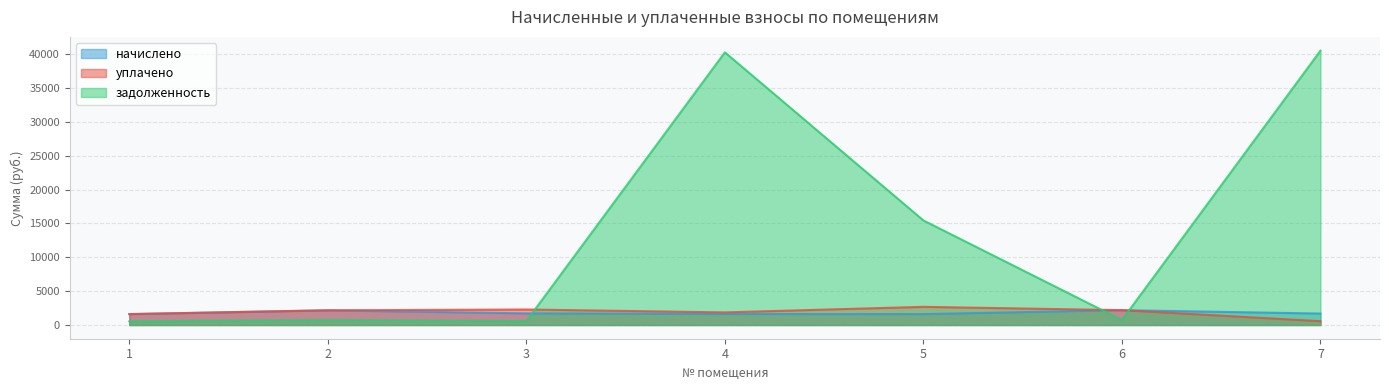

At which label is начислено closest to 1900?

3